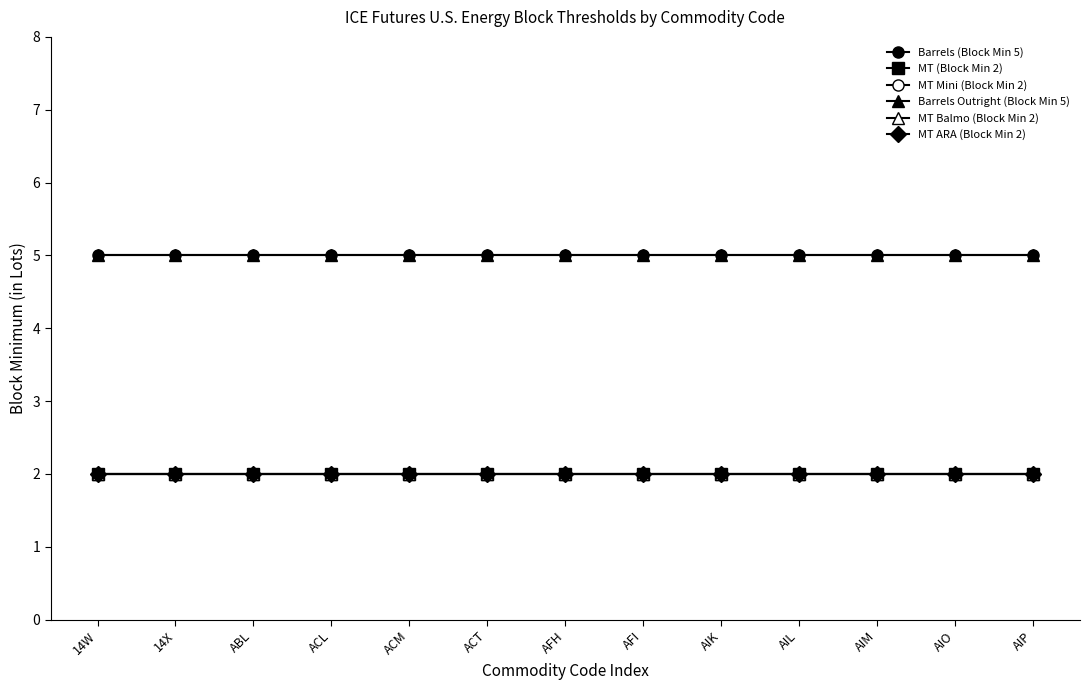

Which series changed the most between AFH and AIK?

Barrels (Block Min 5)